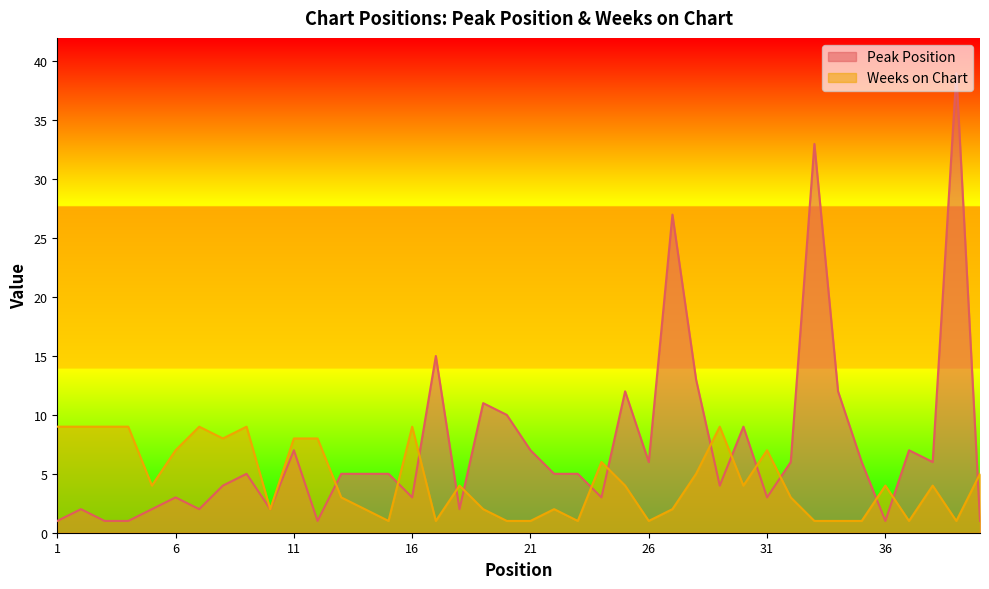

What is the total value across all series at 27?

29